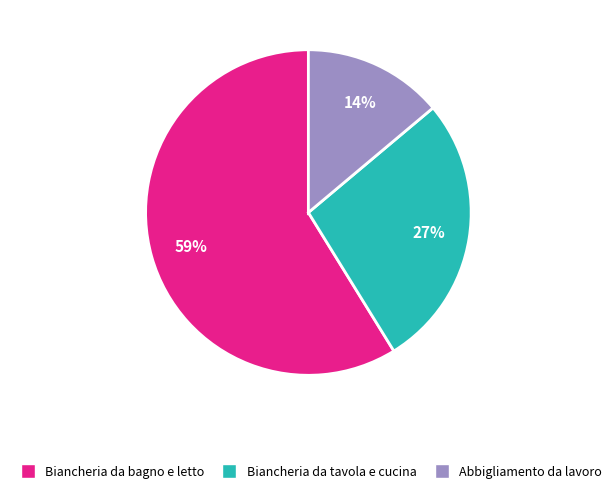

Is there any slice that represents more than half of the pie?

Yes